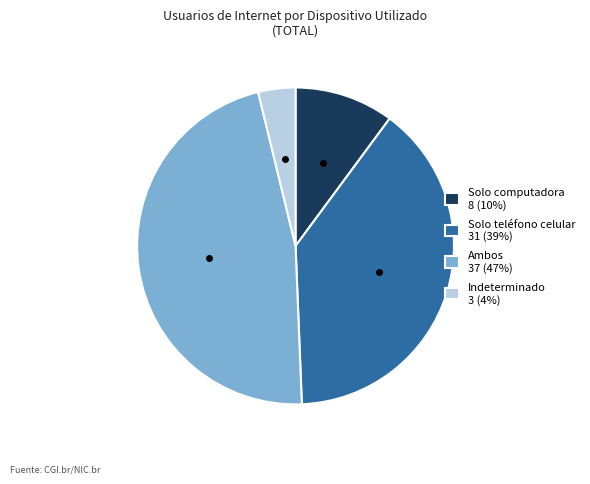

Does Ambos account for over 50% of the chart?

No